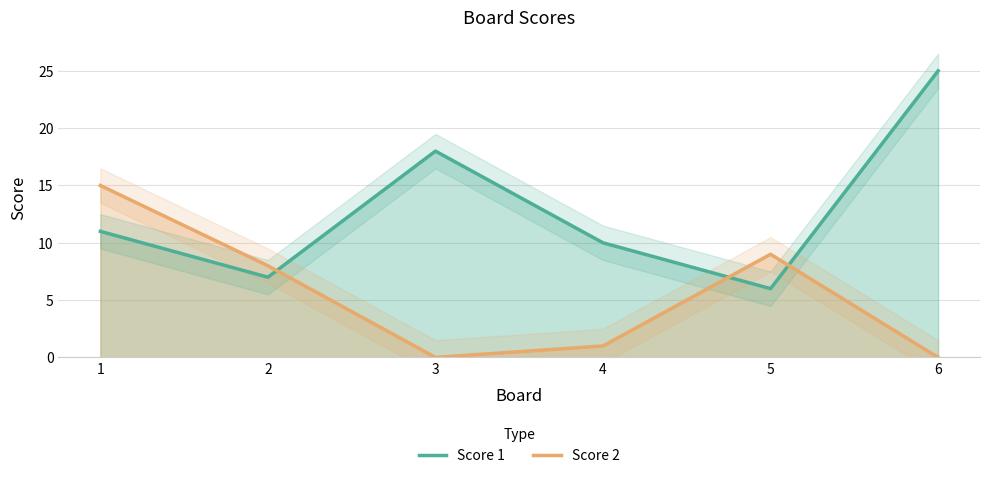

True or false: Score 2 and Score 1 cross at least once.

True